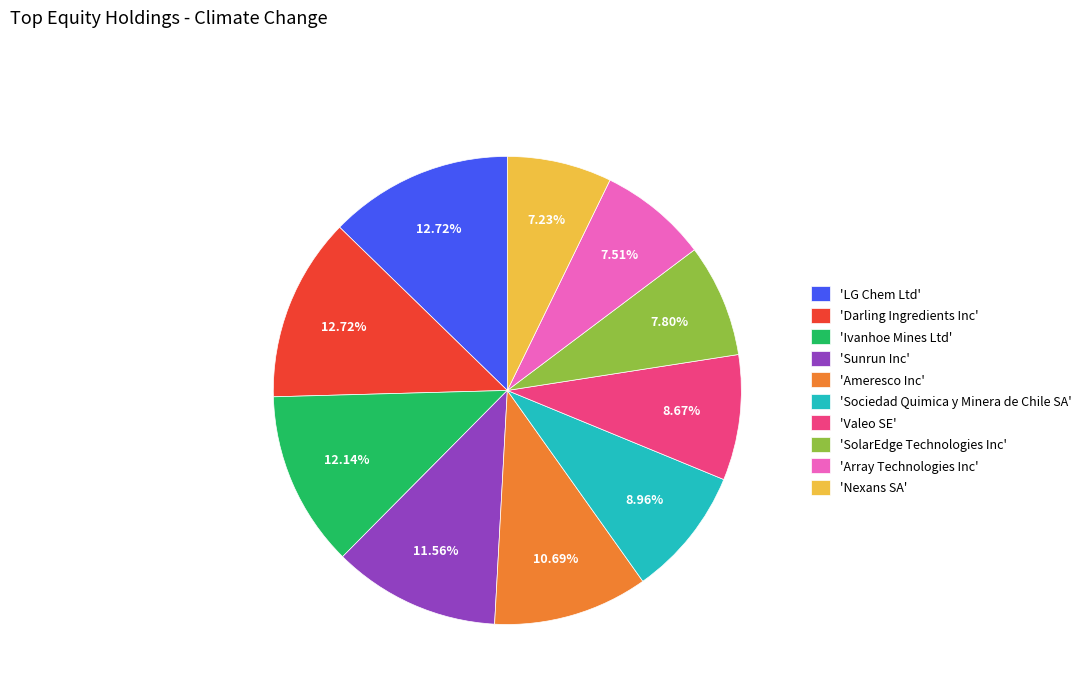

What is the ratio of the value at 'Valeo SE' to the value at 'Ivanhoe Mines Ltd'?

0.7